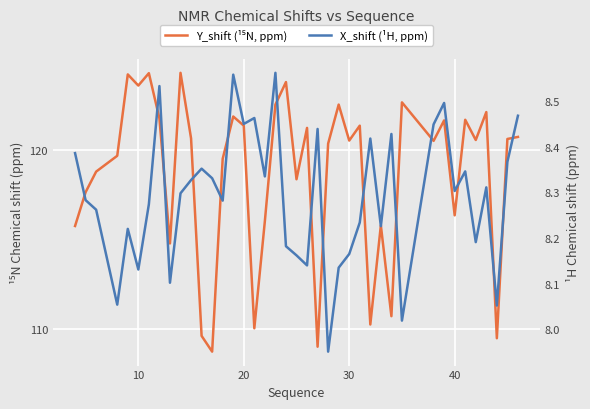

Reading left to right, extract all data points from this chart.

Y_shift (¹⁵N, ppm): 115.8	117.7	118.8	119.7	124.2	123.6	124.3	121.8	114.8	124.3	120.7	109.6	108.8	119.5	121.9	121.4	110.1	116.0	122.5	123.8	118.4	121.2	109.0	120.4	122.5	120.5	121.4	110.3	115.8	110.7	122.7	120.5	121.7	116.4	121.7	120.6	122.1	109.5	120.6	120.7
X_shift (¹H, ppm): 8.4	8.3	8.3	8.1	8.2	8.1	8.3	8.5	8.1	8.3	8.3	8.4	8.3	8.3	8.6	8.4	8.5	8.3	8.6	8.2	8.2	8.1	8.4	8.0	8.1	8.2	8.2	8.4	8.2	8.4	8.0	8.4	8.5	8.3	8.3	8.2	8.3	8.1	8.4	8.5